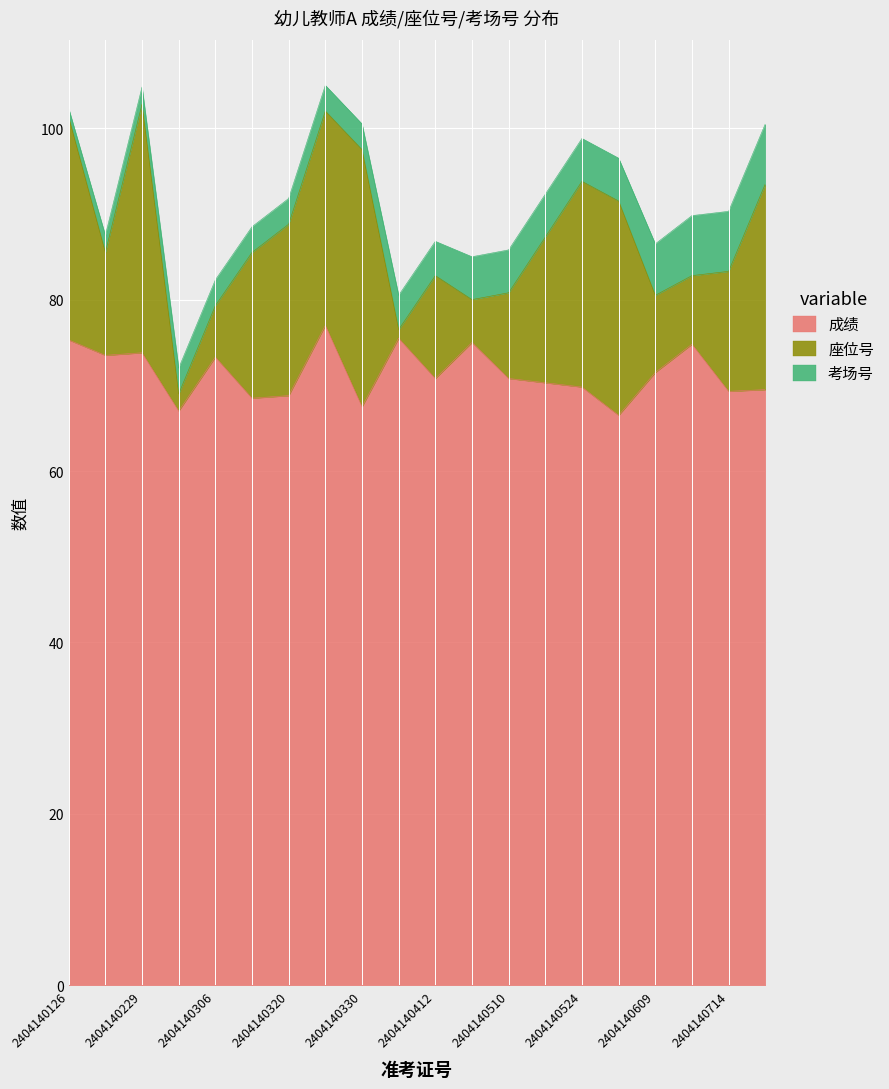

What is the difference between the highest and lowest values at 2404140317?

65.5